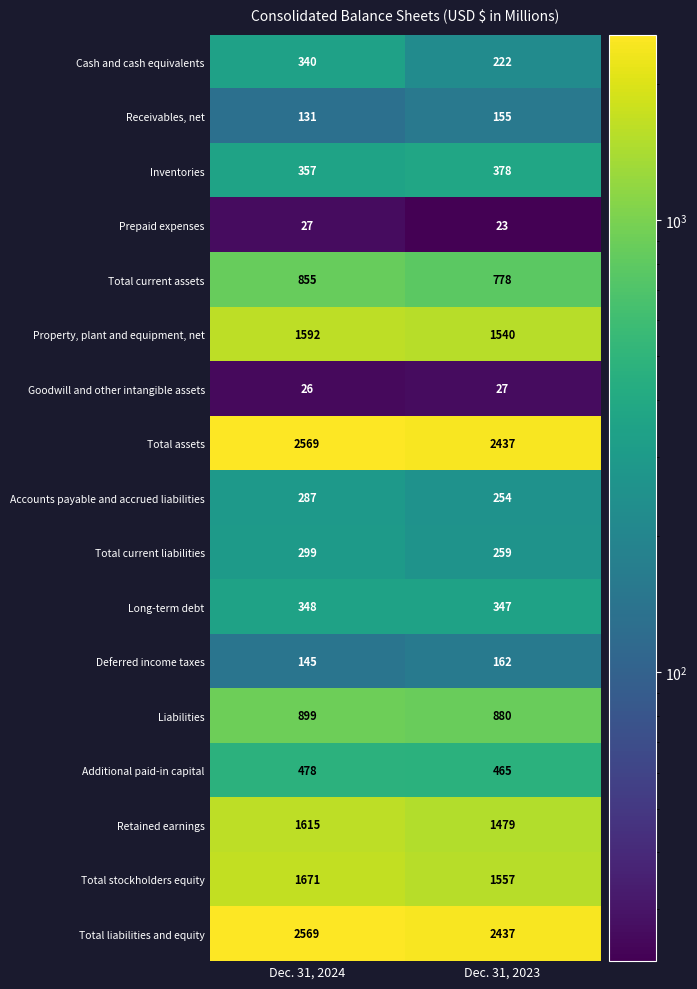

What is the sum of the Additional paid-in capital values at Dec. 31, 2024 and Dec. 31, 2023?

943